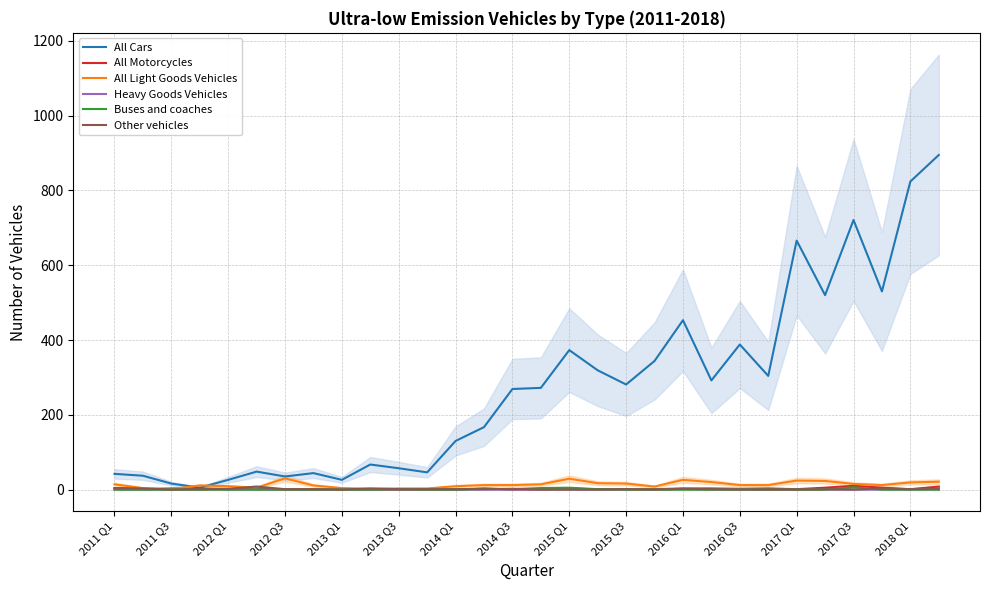

At how many categories does at least one series exceed 228?

16